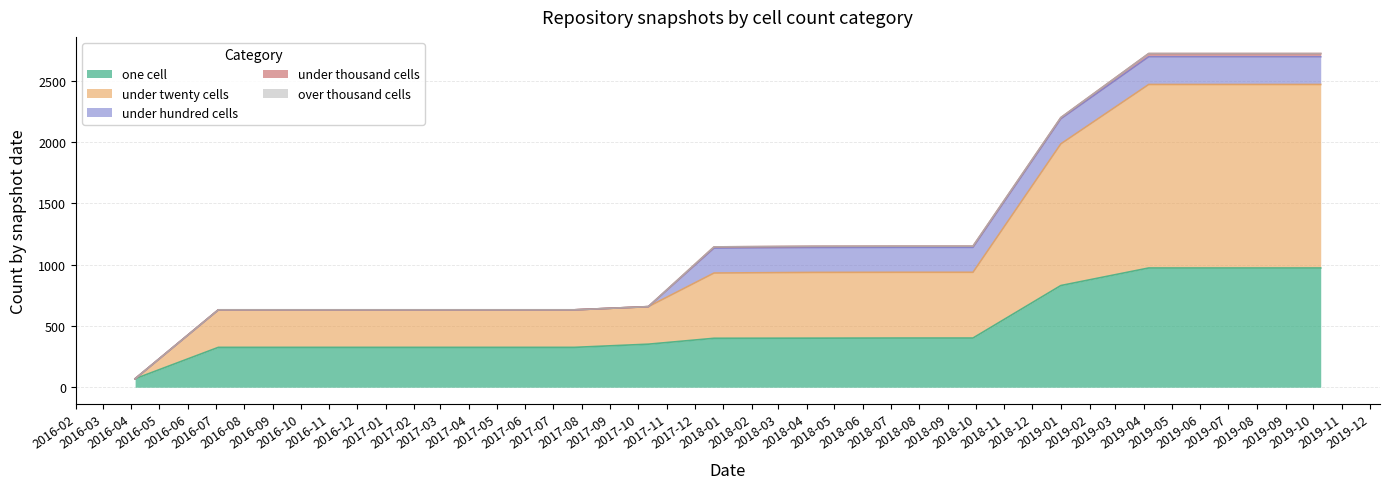

Reading left to right, transcribe all the data shown in this chart.

one_cell: 69	325	325	325	325	325	351	399	400	401	401	829	972	972	972
under_twenty_cells: 0	306	306	306	306	306	306	532	536	536	536	1155	1496	1496	1496
under_hundred_cells: 0	0	0	0	0	0	0	203	203	203	203	204	226	226	226
under_thousand_cells: 0	0	0	0	0	0	0	10	10	10	10	10	26	26	26
over_thousand_cells: 0	0	0	0	0	0	0	0	0	0	0	0	0	0	0